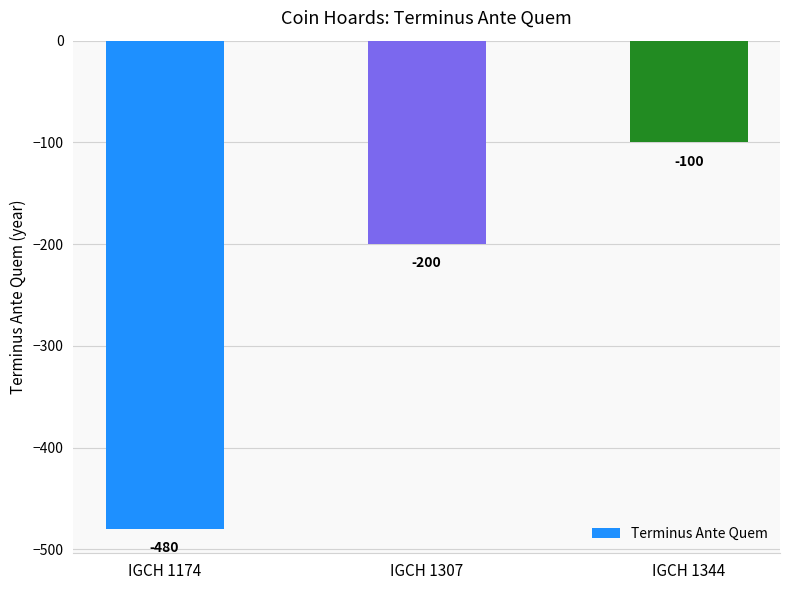

Are the bars horizontal?

No